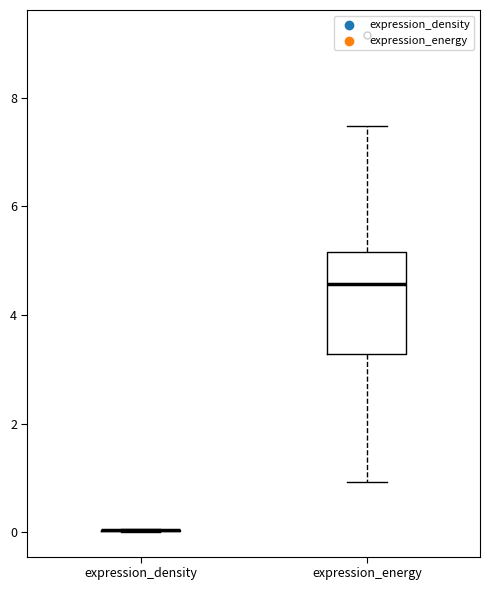

Reading left to right, transcribe this box plot: for each box, give where its median line is, the range the box spans, and where its two whiskers end, as read against the y-axis. The values are not printed on the chart, so give them approximately, as read against the axis.

expression_density: box collapsed to a line at 0.0, whiskers 0.0 to 0.0
expression_energy: median 4.6, box 3.2 to 5.2, whiskers 1.0 to 7.4